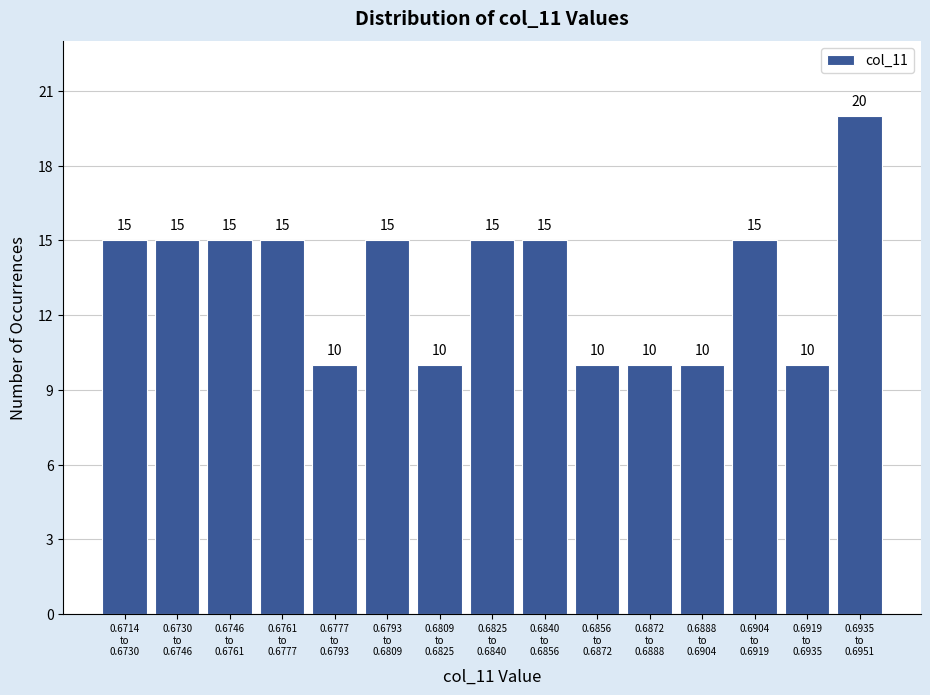

Reading left to right, what are all the values shown in this chart?

15	15	15	15	10	15	10	15	15	10	10	10	15	10	20